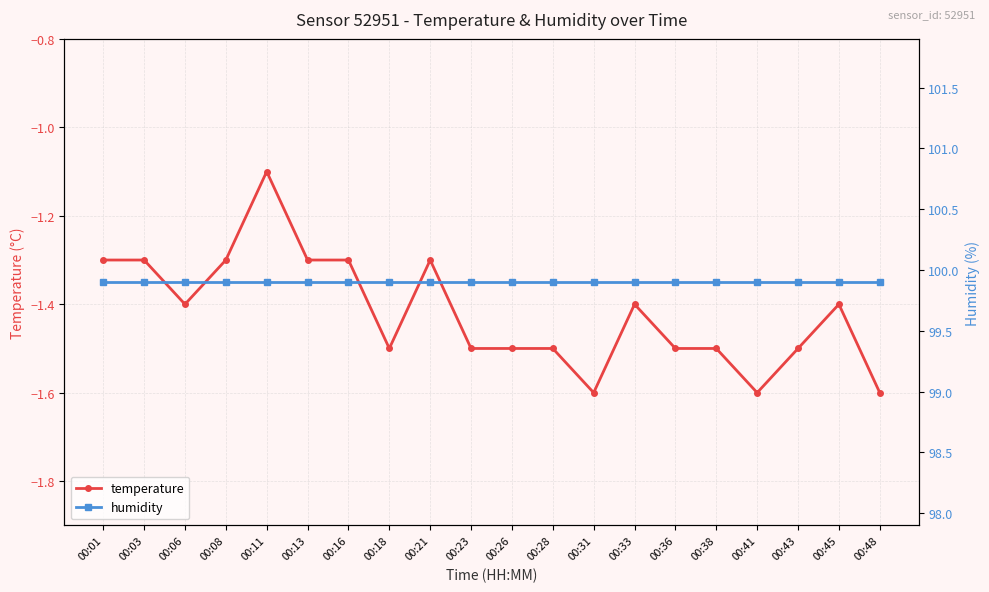

At which category does temperature reach its first local valley?

00:06